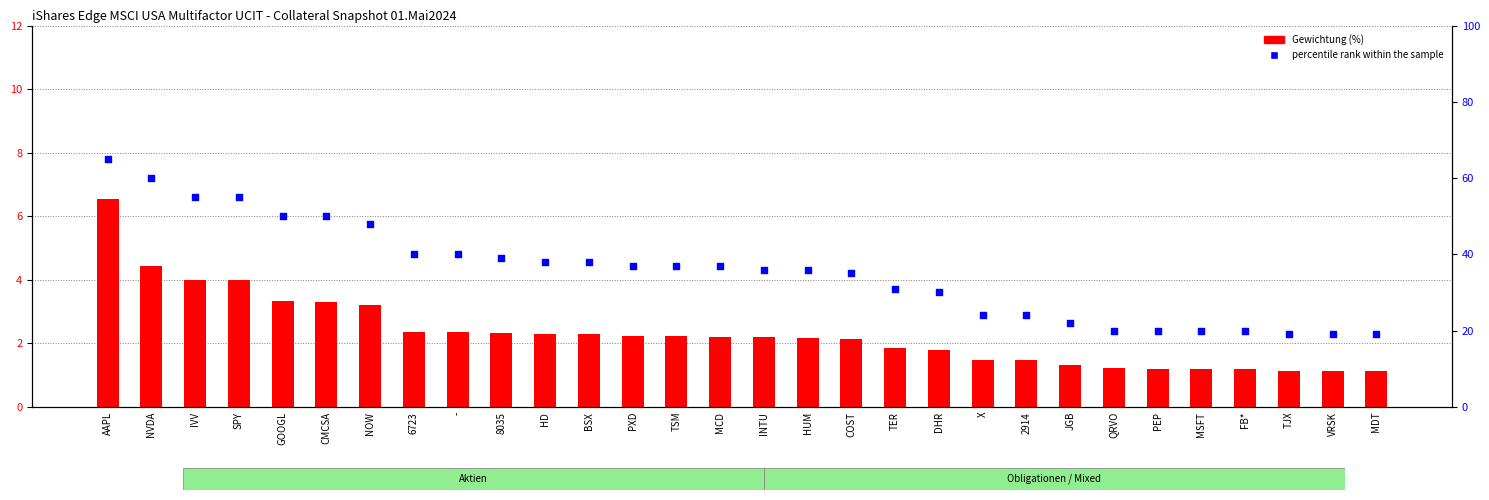

At how many categories does at least one series exceed 58?

2